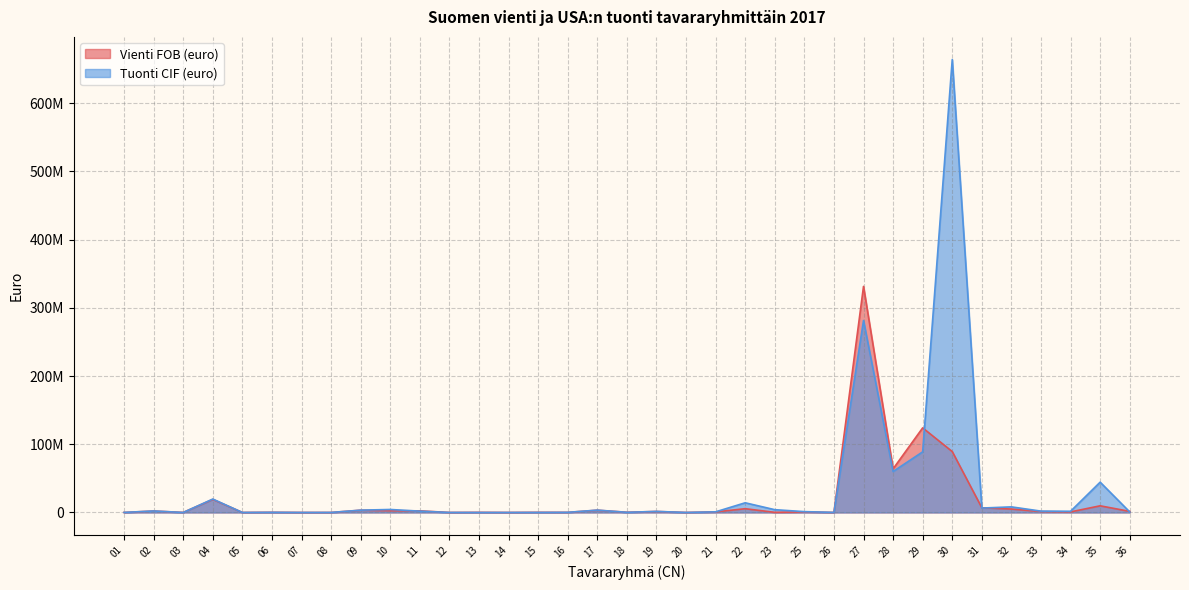

How many interior local valleys does the Tuonti CIF (euro) series have?

9